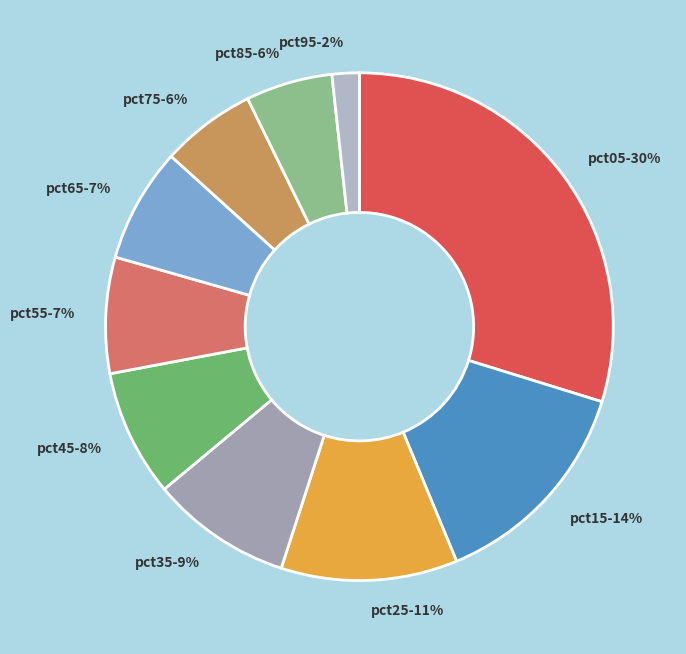

Does pct15 represent more than half of the total?

No